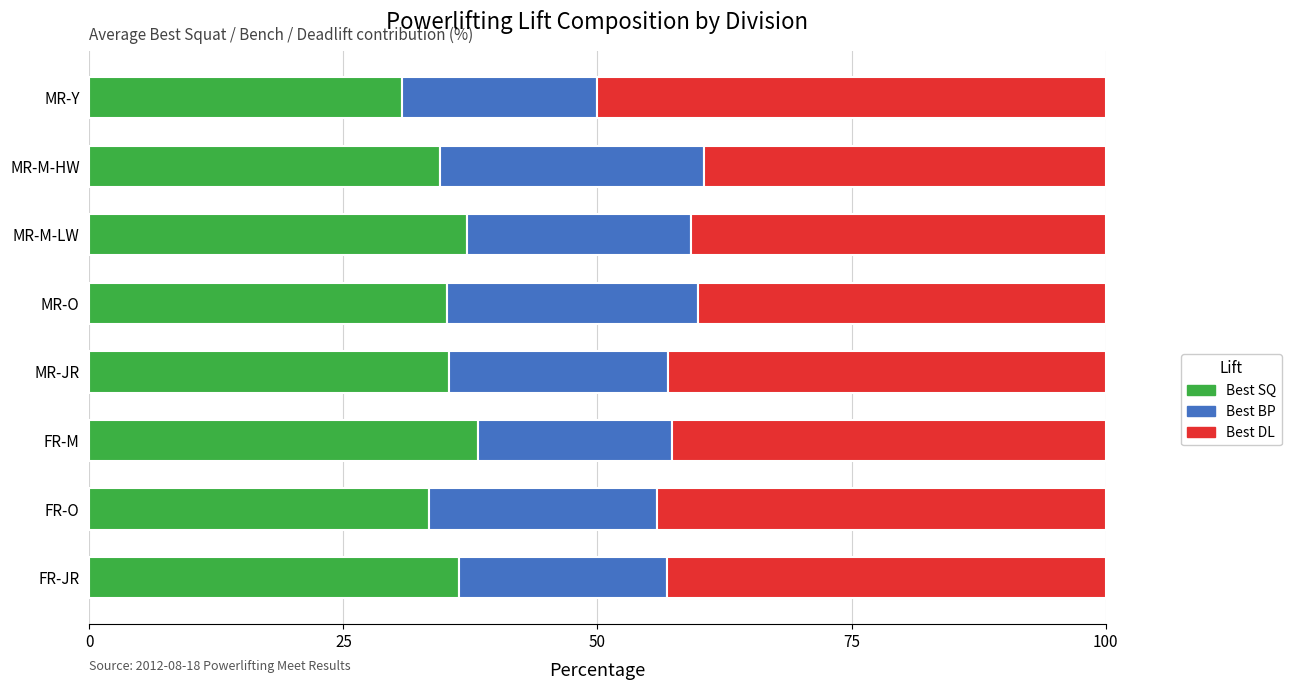

The Best SQ series shows 30.8 at MR-Y. True or false?

True